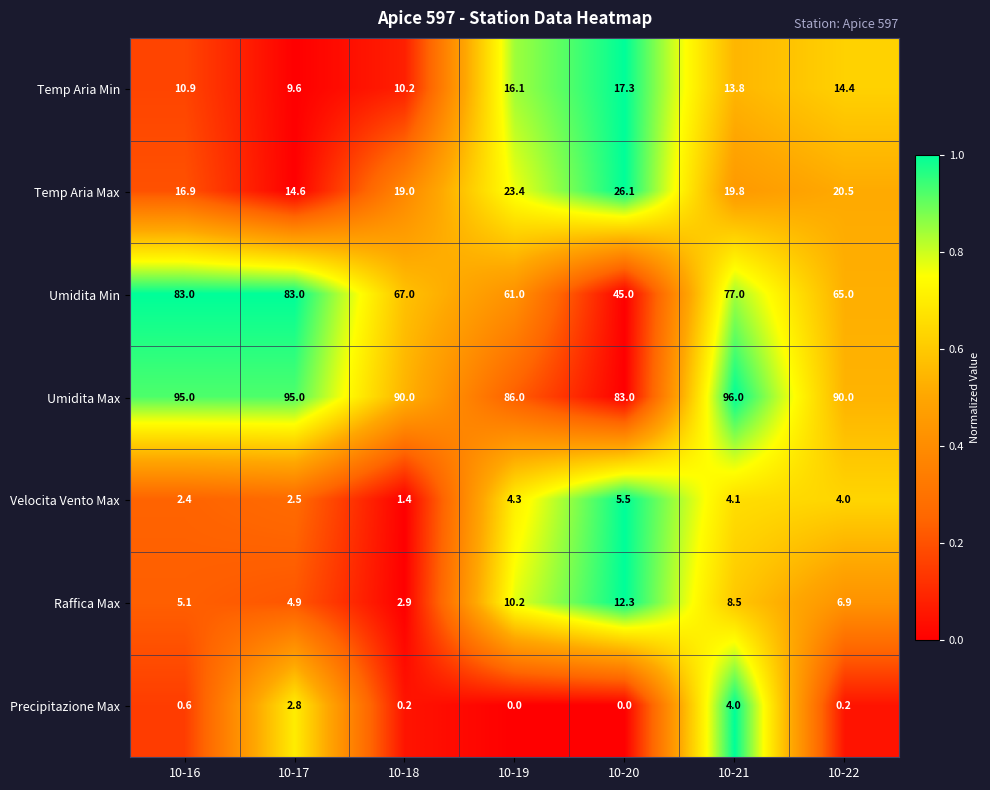

Which series has the largest total across all categories?

Umidita Max